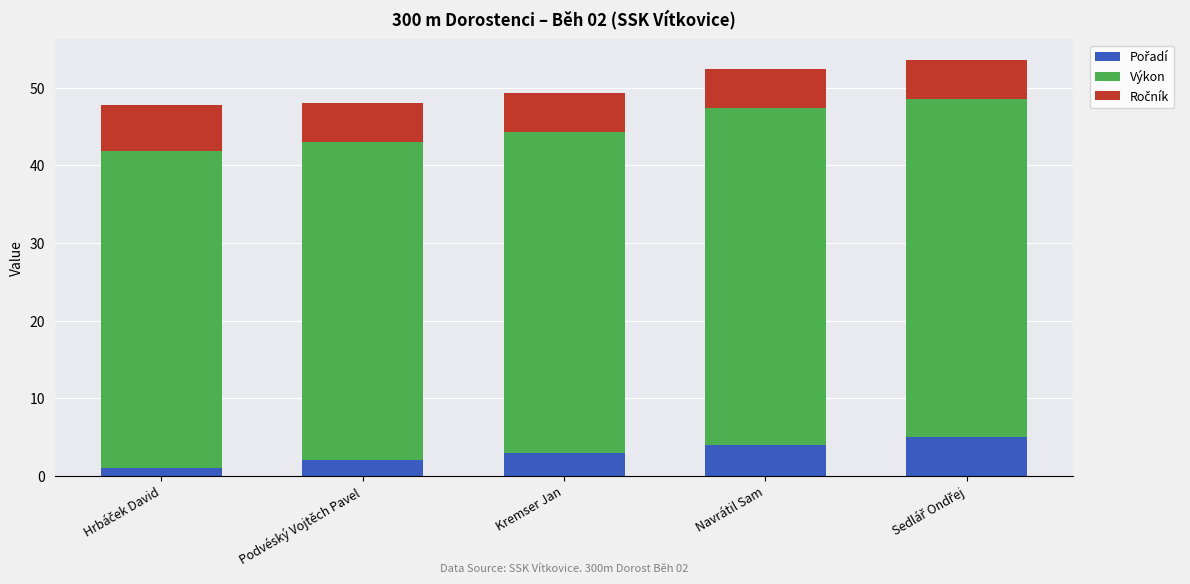

What is the total value across all series at Navrátil Sam?

52.4